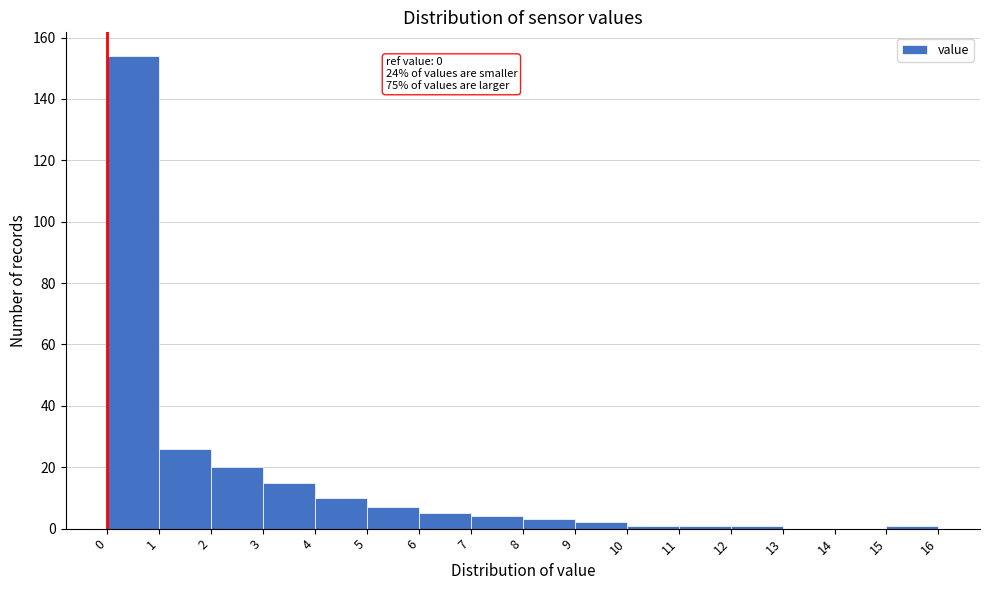

Which range on the x-axis has the tallest bar?

0 to 1